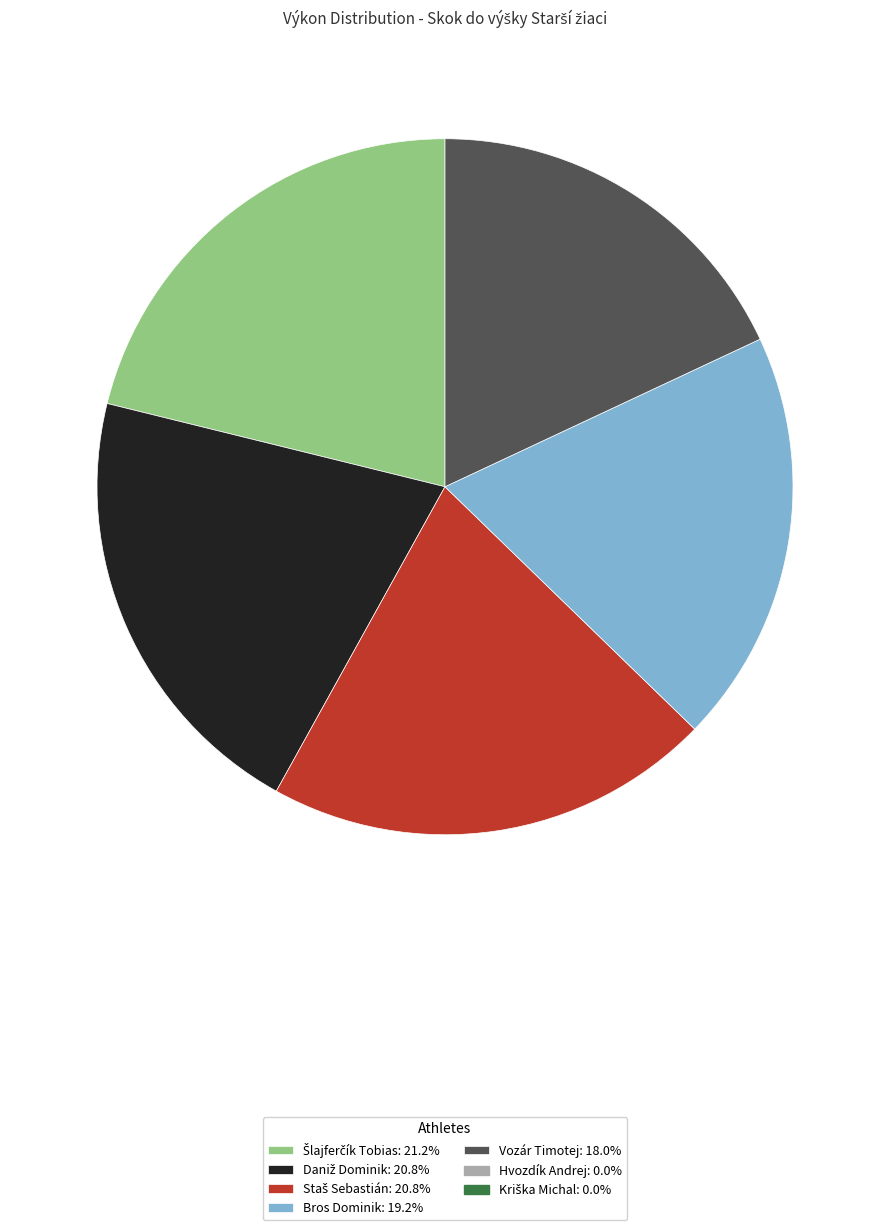

Does any single category account for the majority?

No